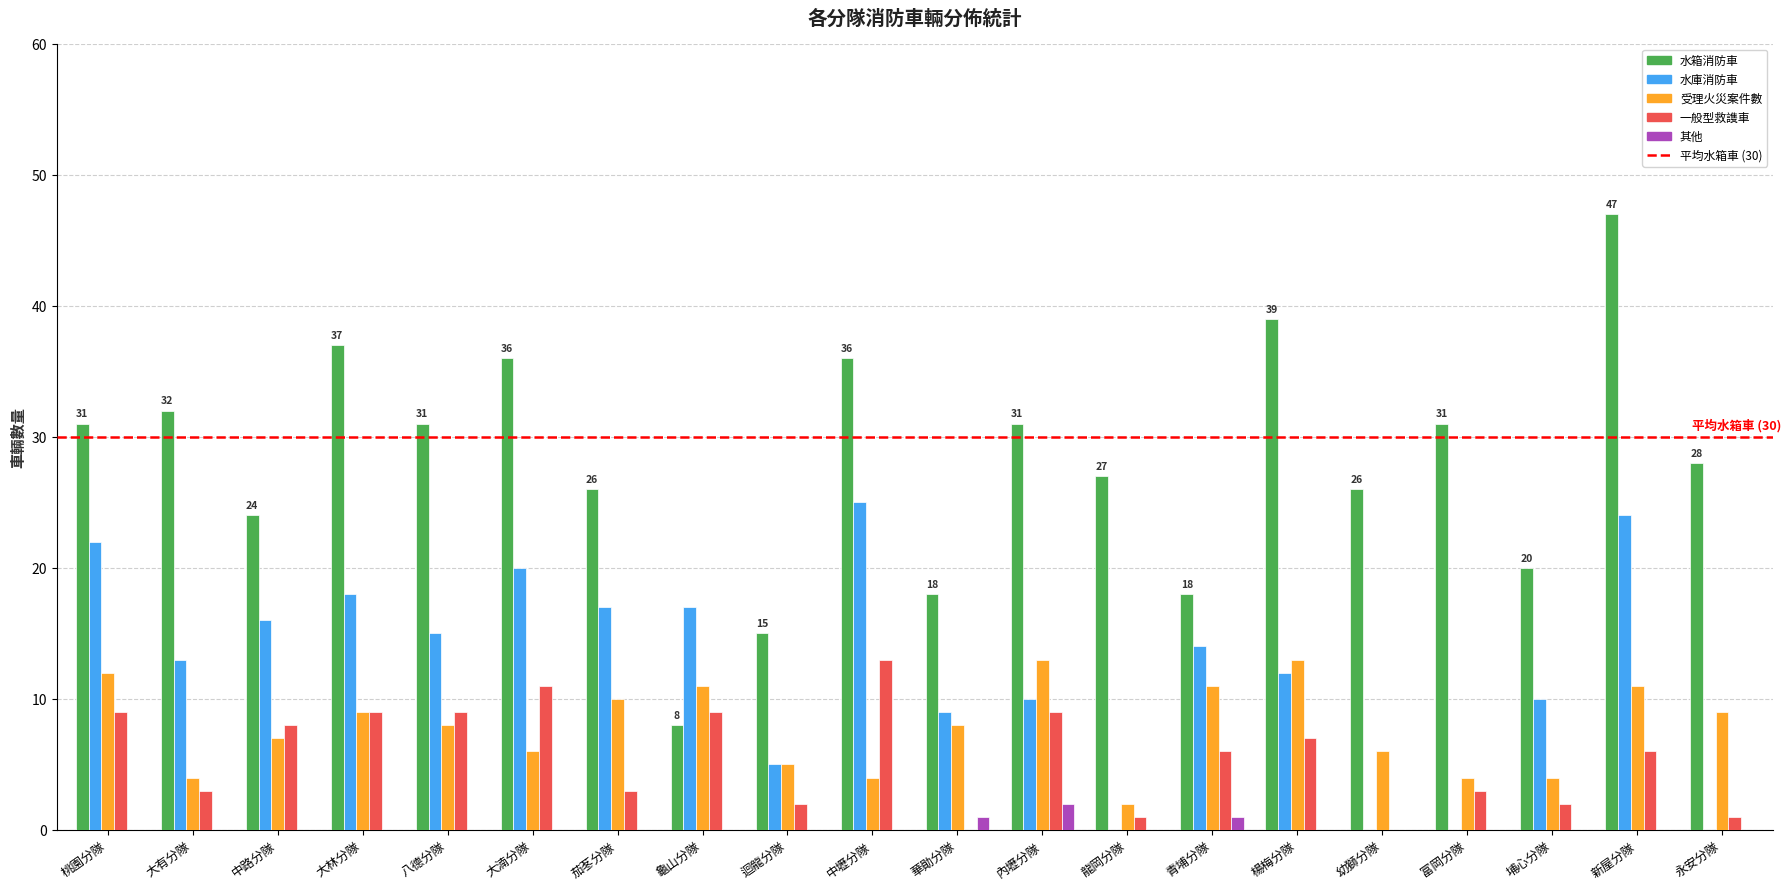

How many categories are shown in the chart?

20